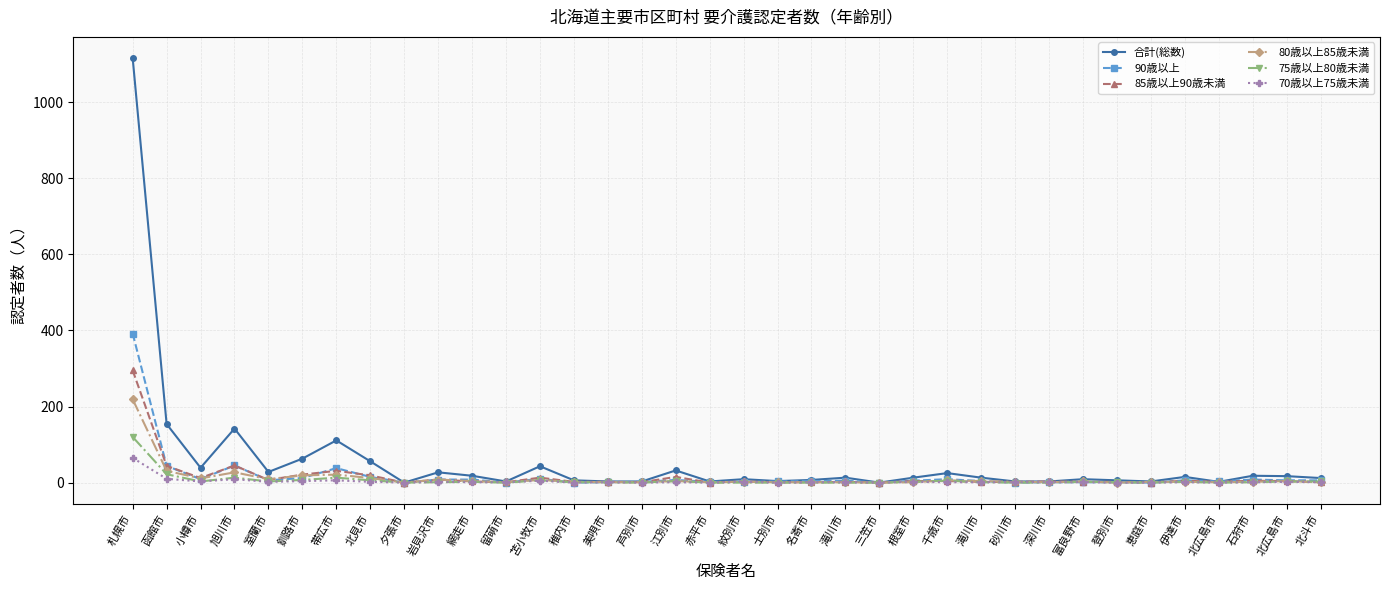

Rank the series at 小樽市 from lowest to highest value.

75歳以上80歳未満, 70歳以上75歳未満, 90歳以上, 80歳以上85歳未満, 85歳以上90歳未満, 合計(総数)